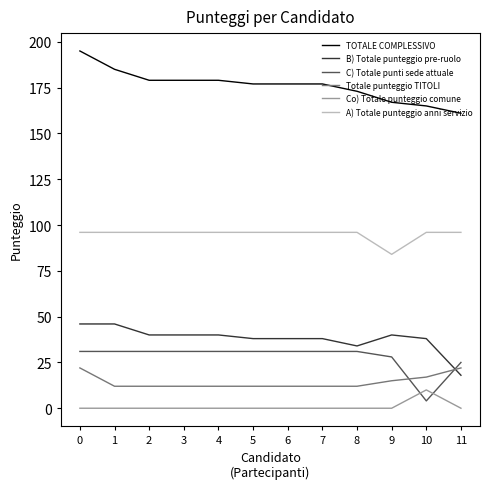

List the series in order of their peak value, lowest first.

Co) Totale punteggio comune, Totale punteggio TITOLI, C) Totale punti sede attuale, B) Totale punteggio pre-ruolo, A) Totale punteggio anni servizio, TOTALE COMPLESSIVO